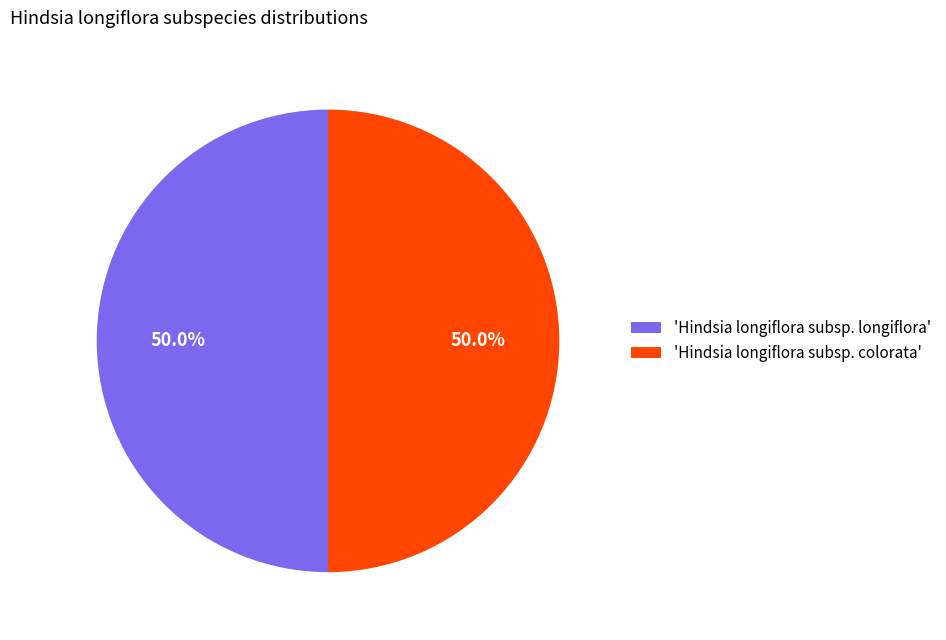

Combined, what portion of the pie is 'Hindsia longiflora subsp. colorata' and 'Hindsia longiflora subsp. longiflora'?

100.0%